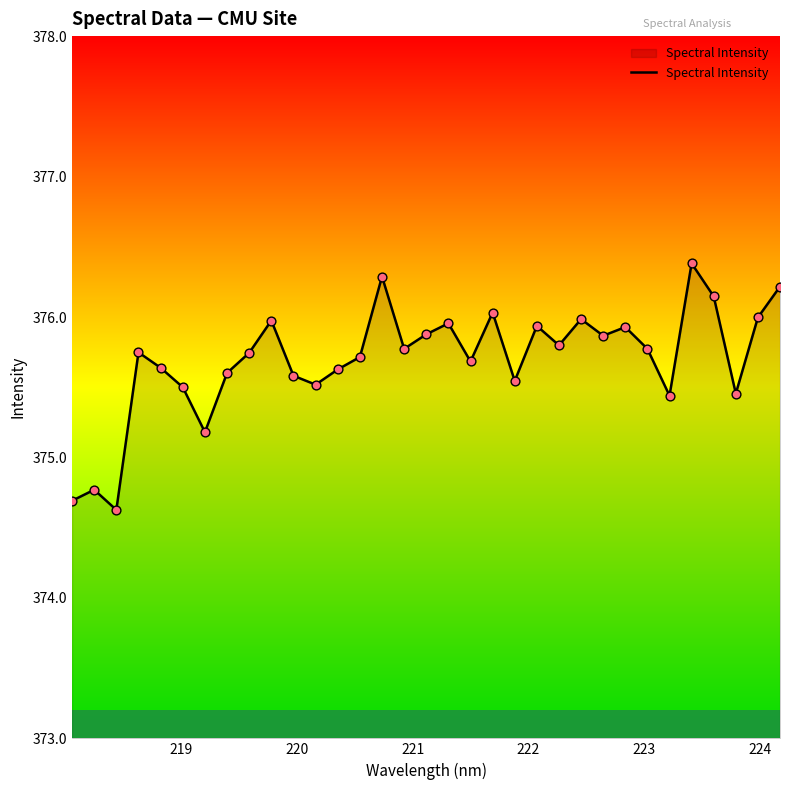

What is the maximum value shown in the chart?

376.4